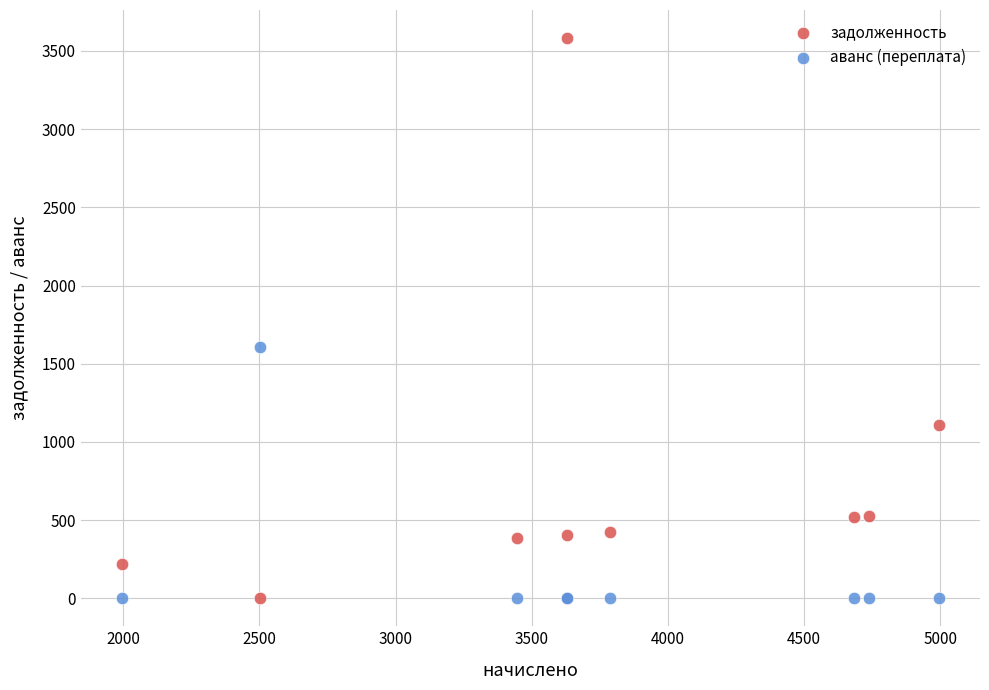

Across all series, what Y value is closest to 1791?

1609.8